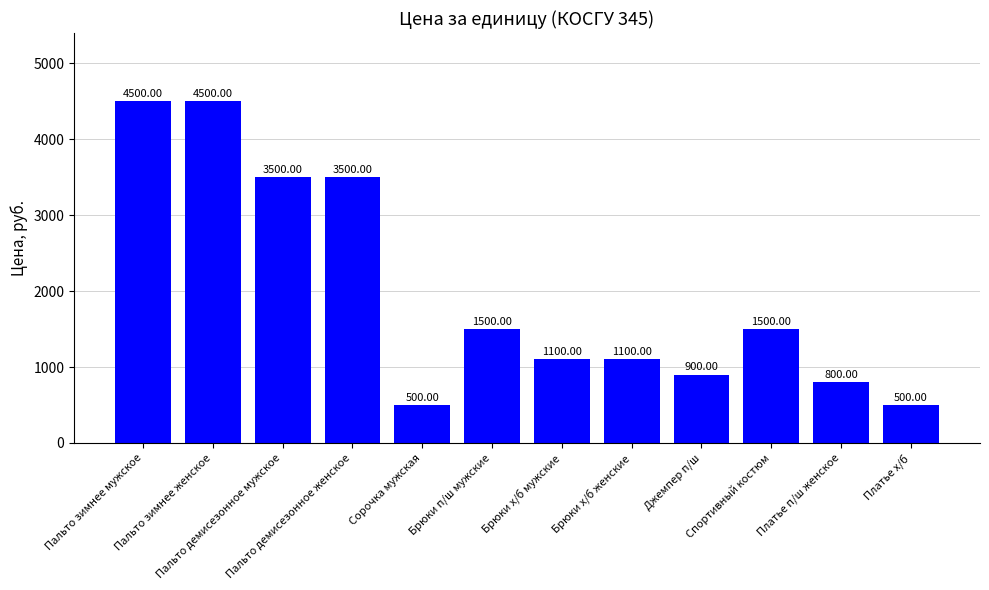

Read the value at Пальто демисезонное женское, to the nearest 10.

3500